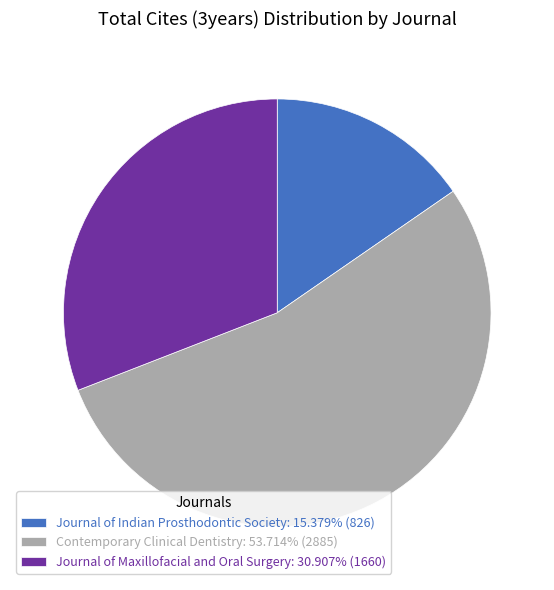

Is there any slice that represents more than half of the pie?

Yes